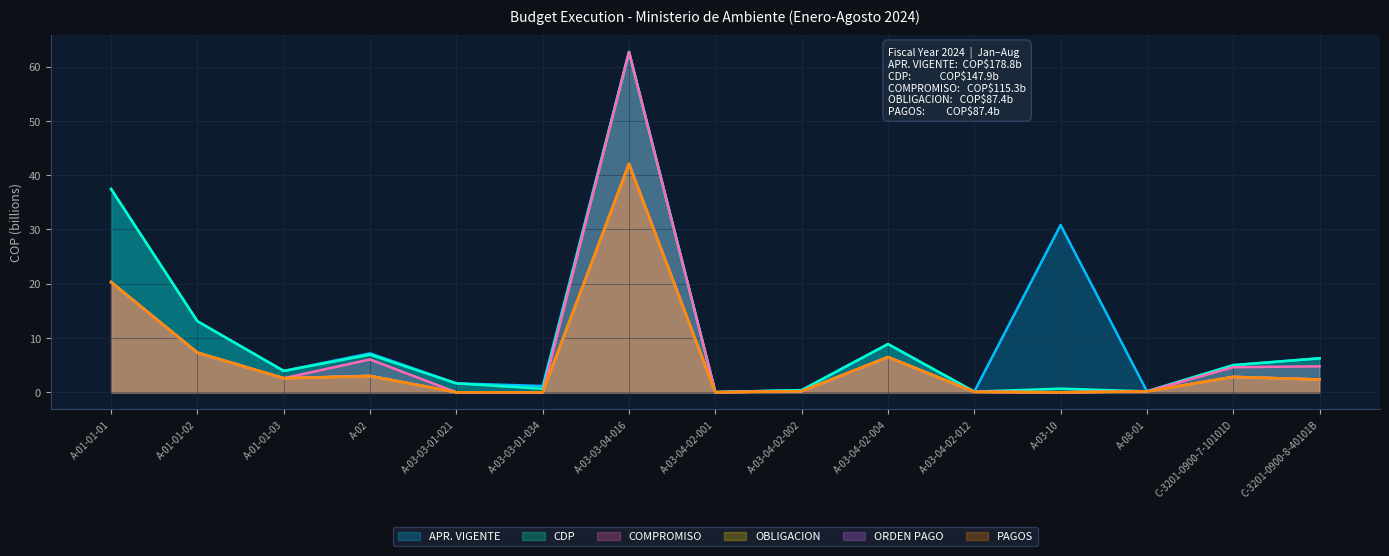

True or false: COMPROMISO and PAGOS cross at least once.

False